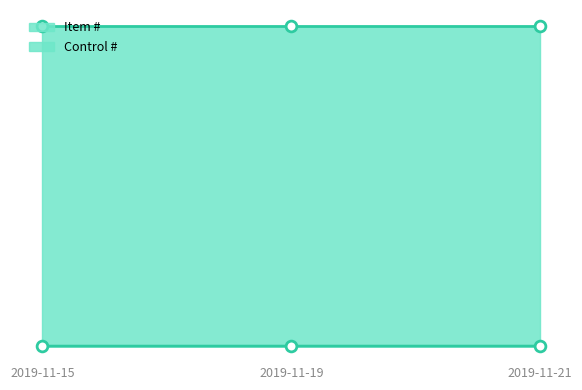

What is the change in value from 2019-11-19 to 2019-11-21?

+1